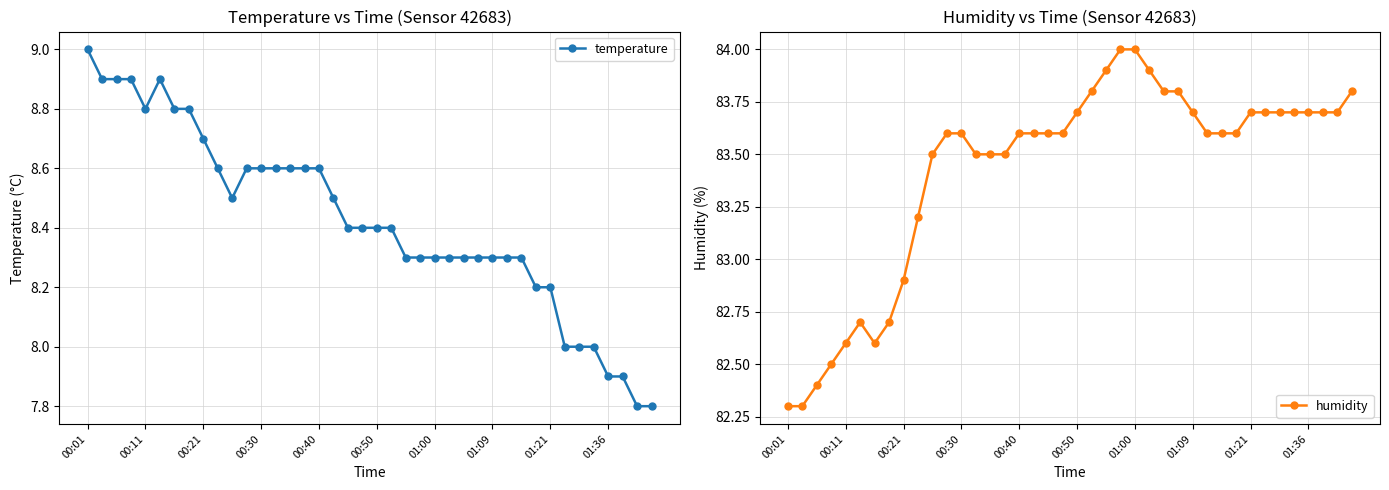

Which category has the highest value in the temperature series?

00:01